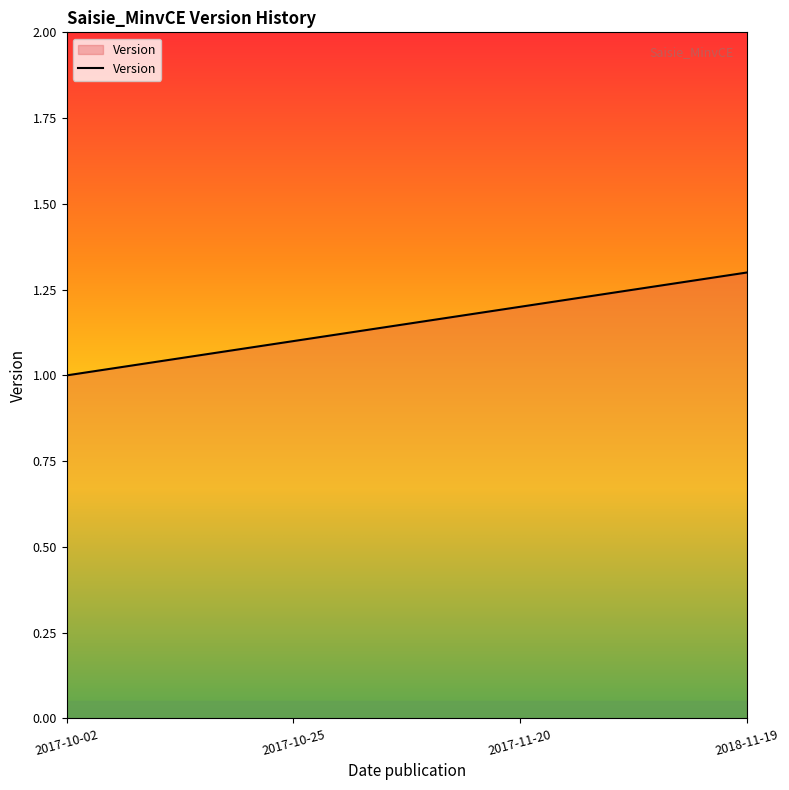

Is it true that the value at 2017-10-25 is 1.1?

True